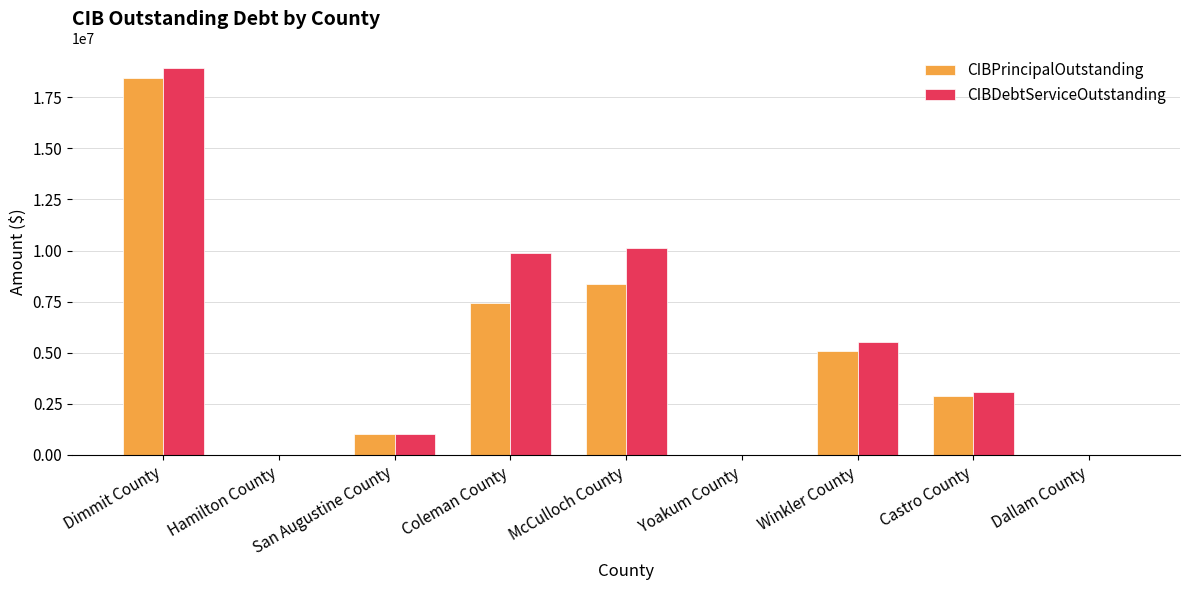

Is the value of CIBDebtServiceOutstanding at Castro County greater than the value of CIBPrincipalOutstanding at Castro County?

Yes